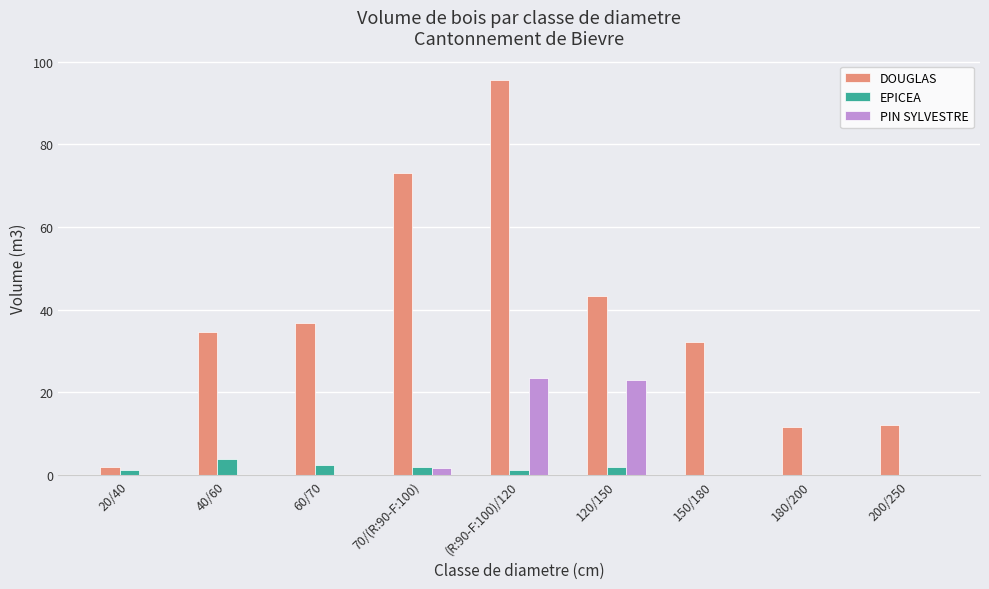

The value of EPICEA at 120/150 is 2.0. True or false?

True